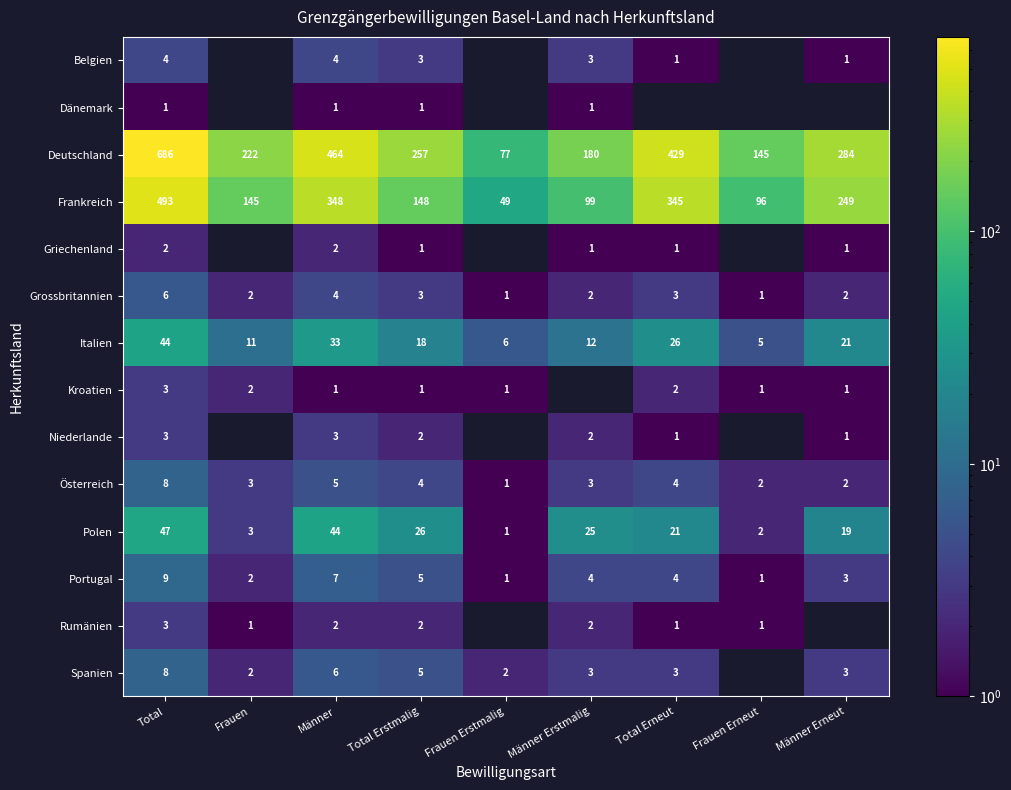

The Österreich series shows 2.0 at Männer Erneut. True or false?

True